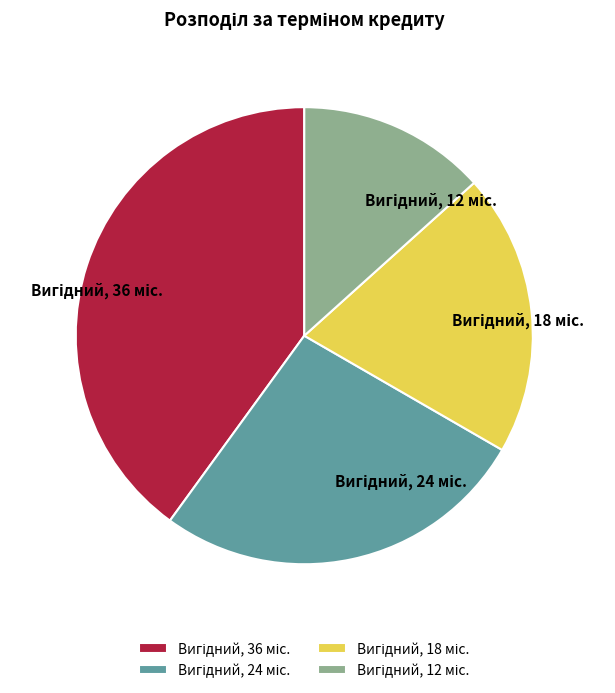

Is there a majority slice in this chart?

No